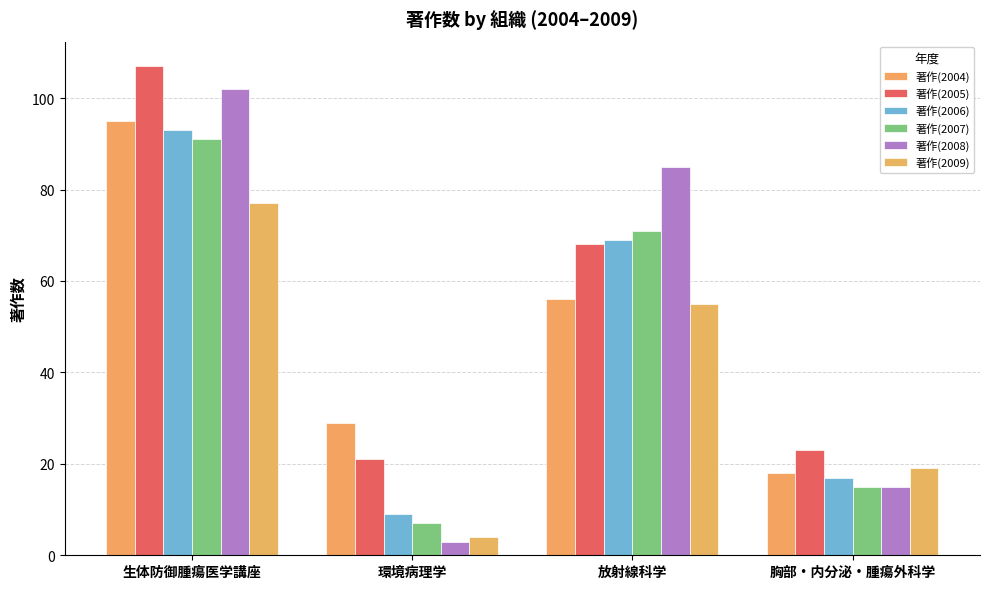

Read the 著作(2004) value at 胸部・内分泌・腫瘍外科学, to the nearest 5.

20